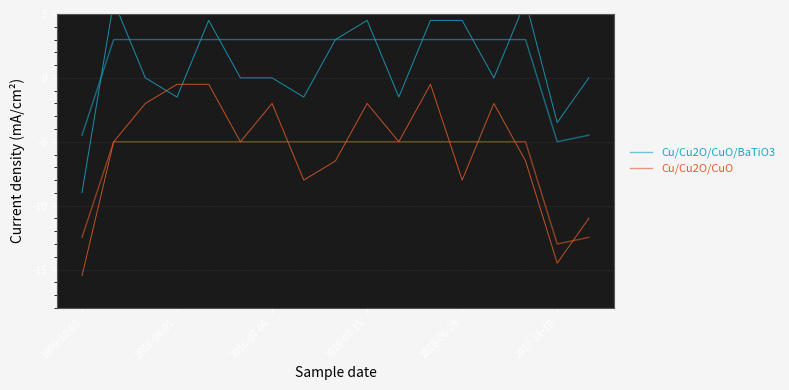

Does the chart have visible grid lines?

Yes